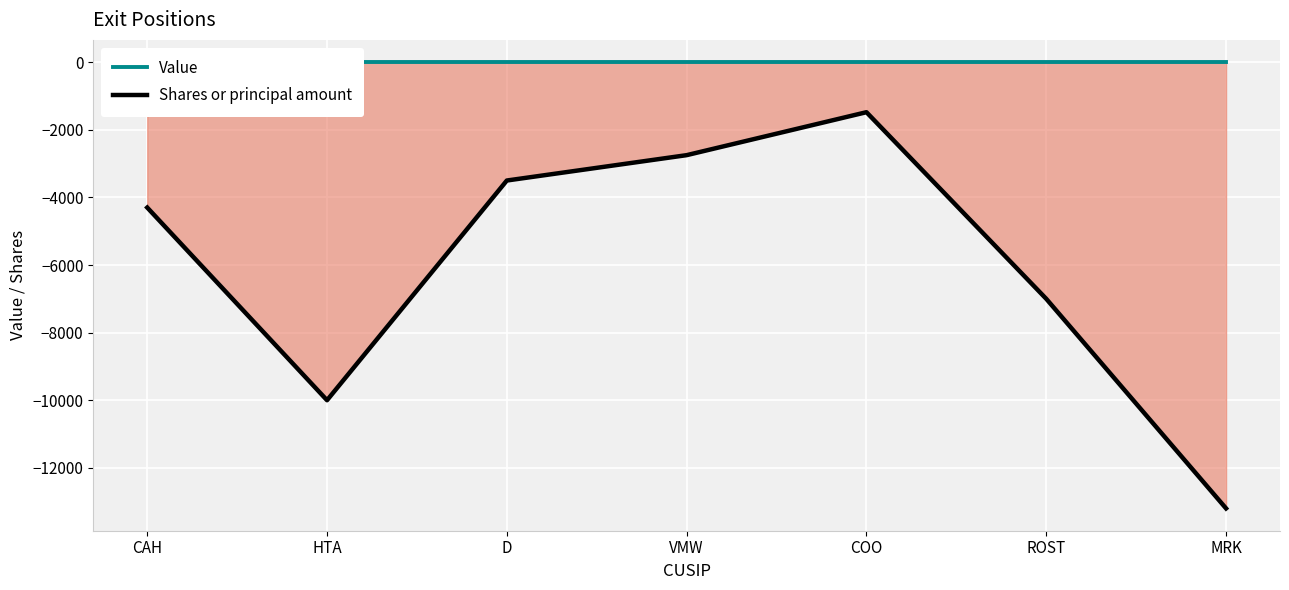

Which series has the largest total across all categories?

Value